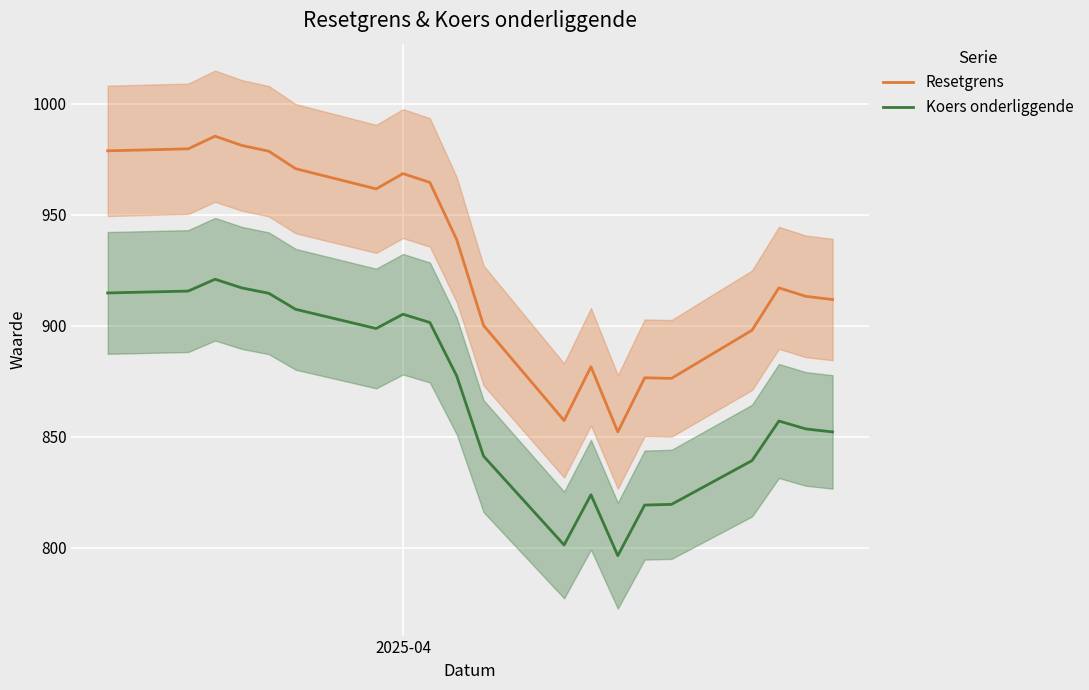

True or false: Resetgrens and Koers onderliggende intersect in this chart.

False